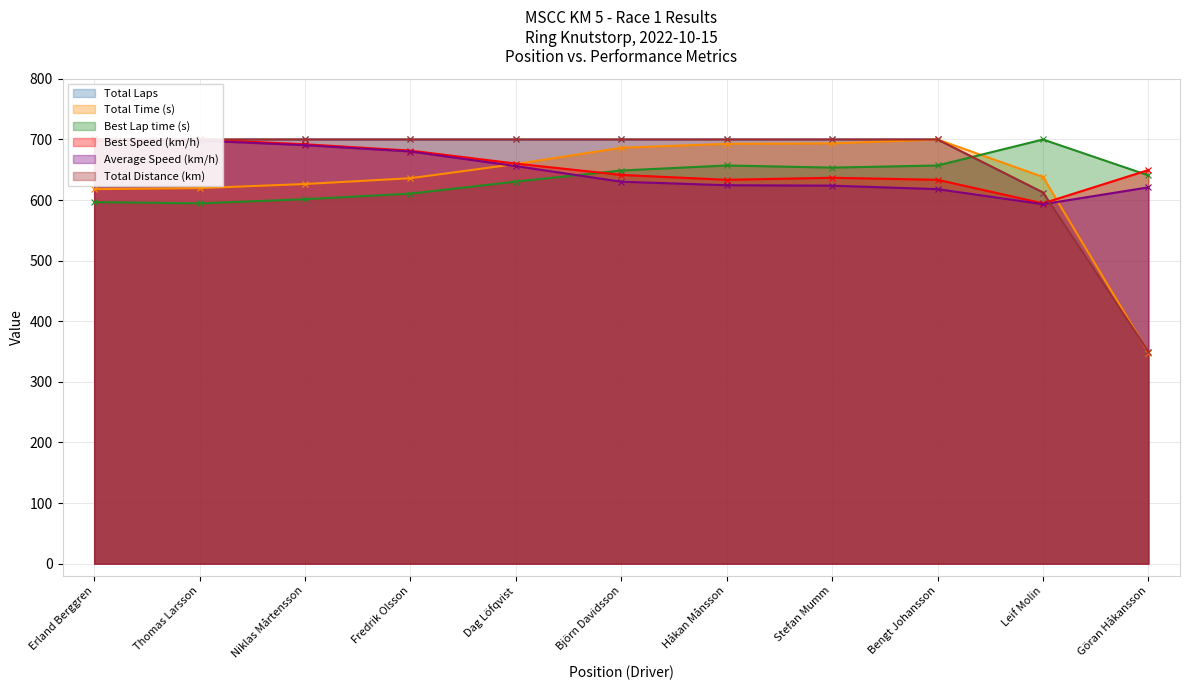

Between Fredrik Olsson and Björn Davidsson, which series saw the biggest shift?

Total Time (s)